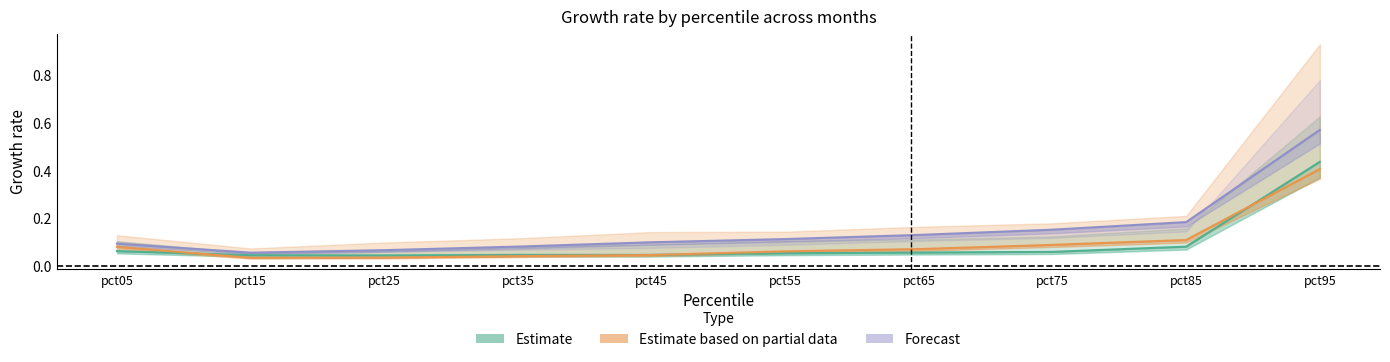

What is the average value of the Estimate center series?

0.1